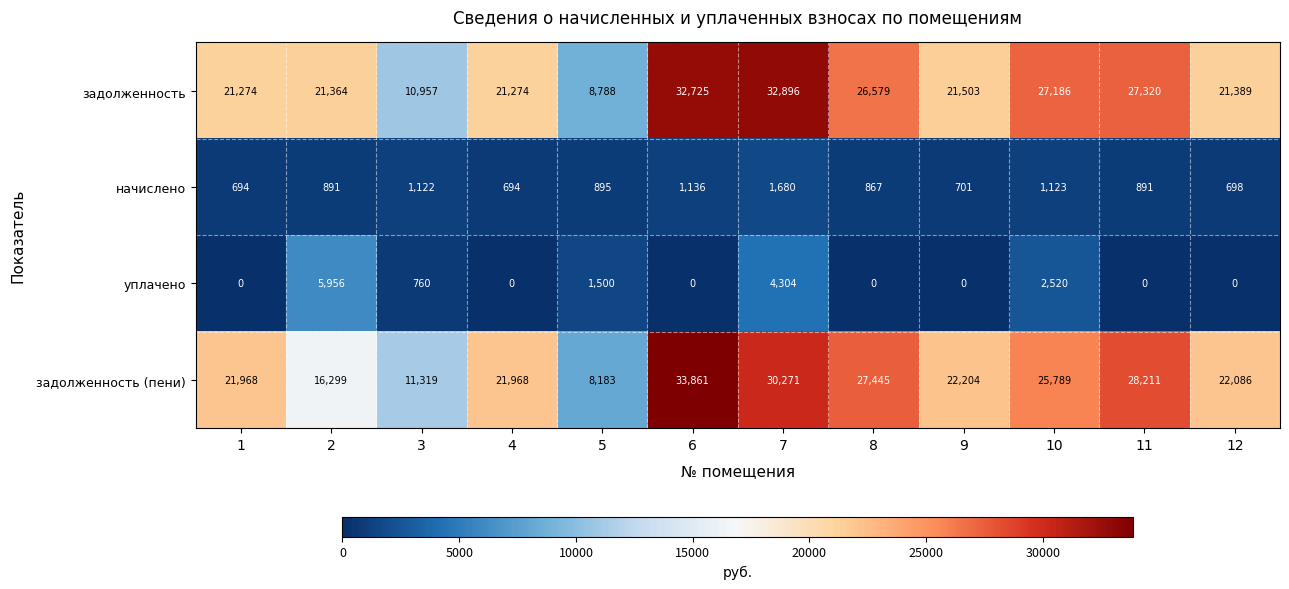

What is the sum of all уплачено values?

15040